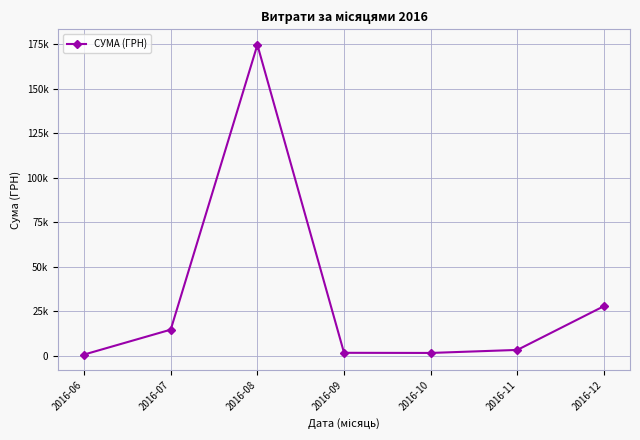

What is the difference between the maximum and minimum values?

174123.9